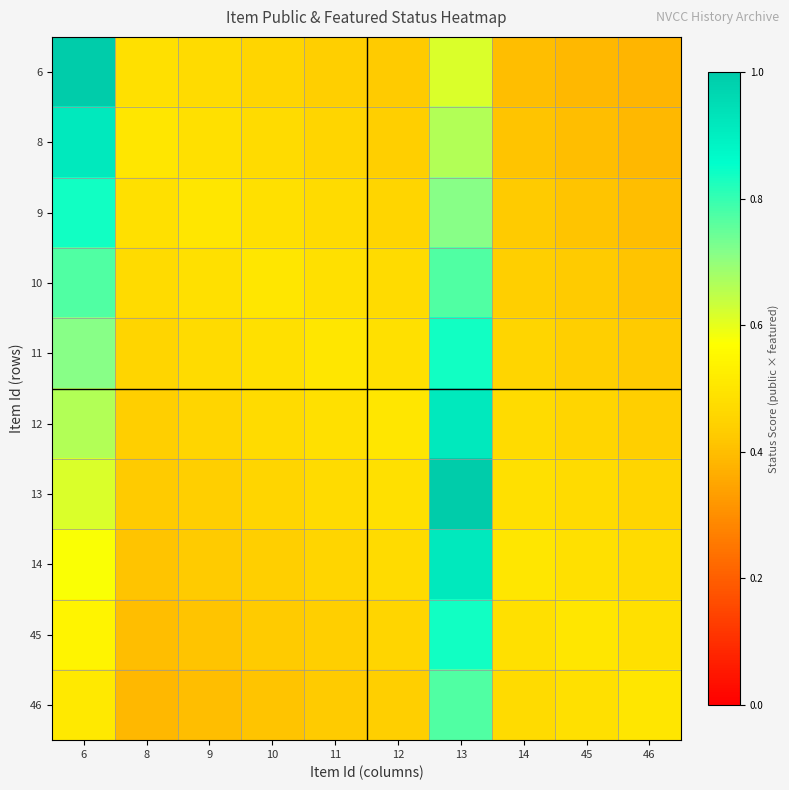

At 45, list the series in order from largest to smallest.

45, 14, 46, 13, 12, 11, 10, 9, 8, 6